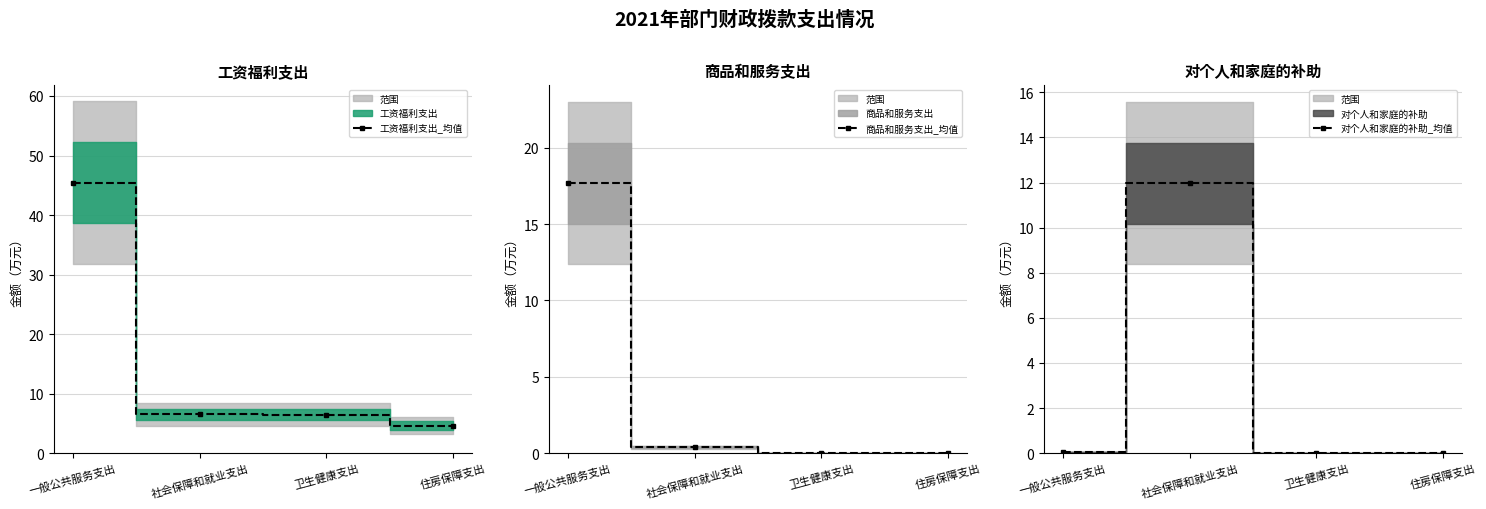

True or false: 对个人和家庭的补助_均值 has a value of -4.6 at 住房保障支出.

False